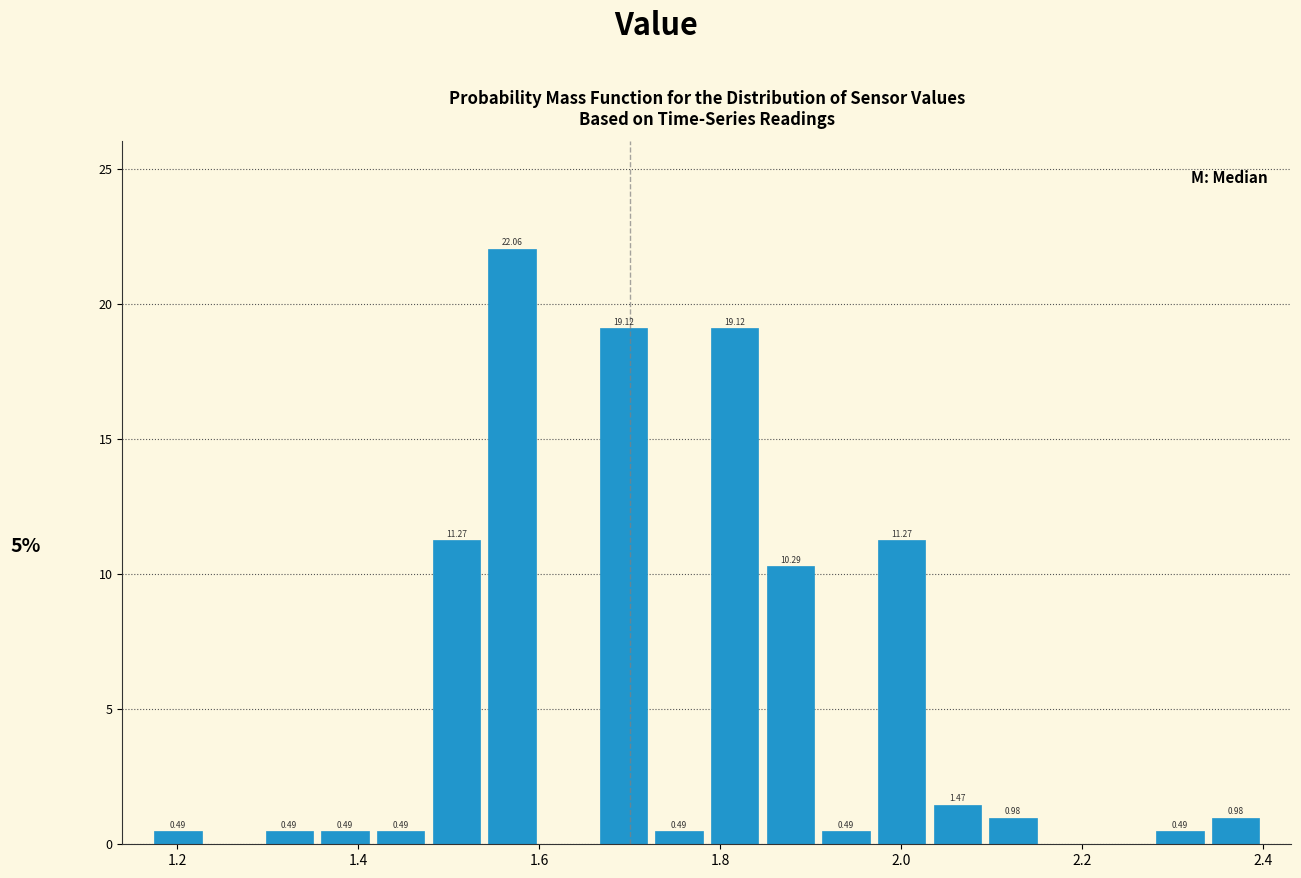

Around what value on the x-axis is the tallest bar? Give the approximate position of its centre, as read against the axis.

1.56